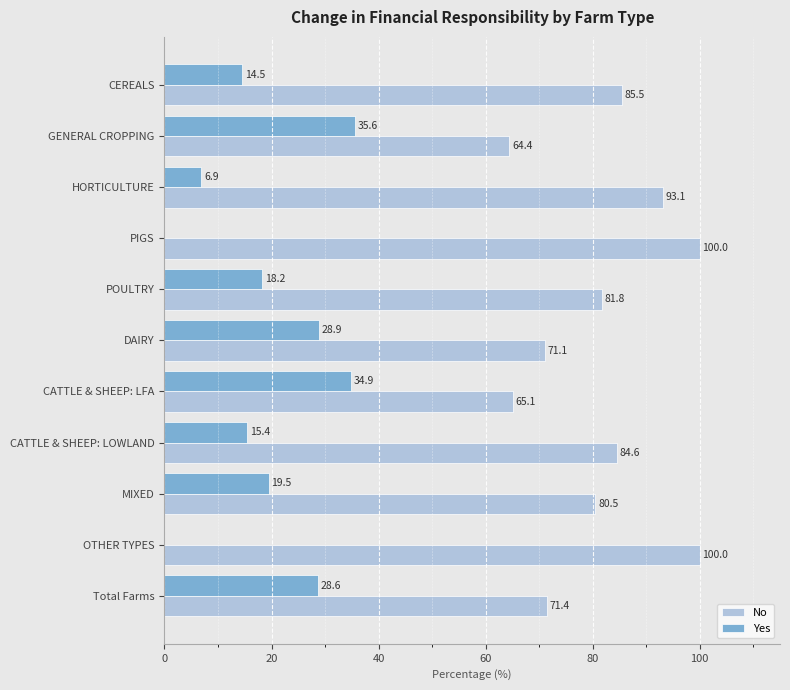

True or false: Yes has a value of 28.6 at Total Farms.

True